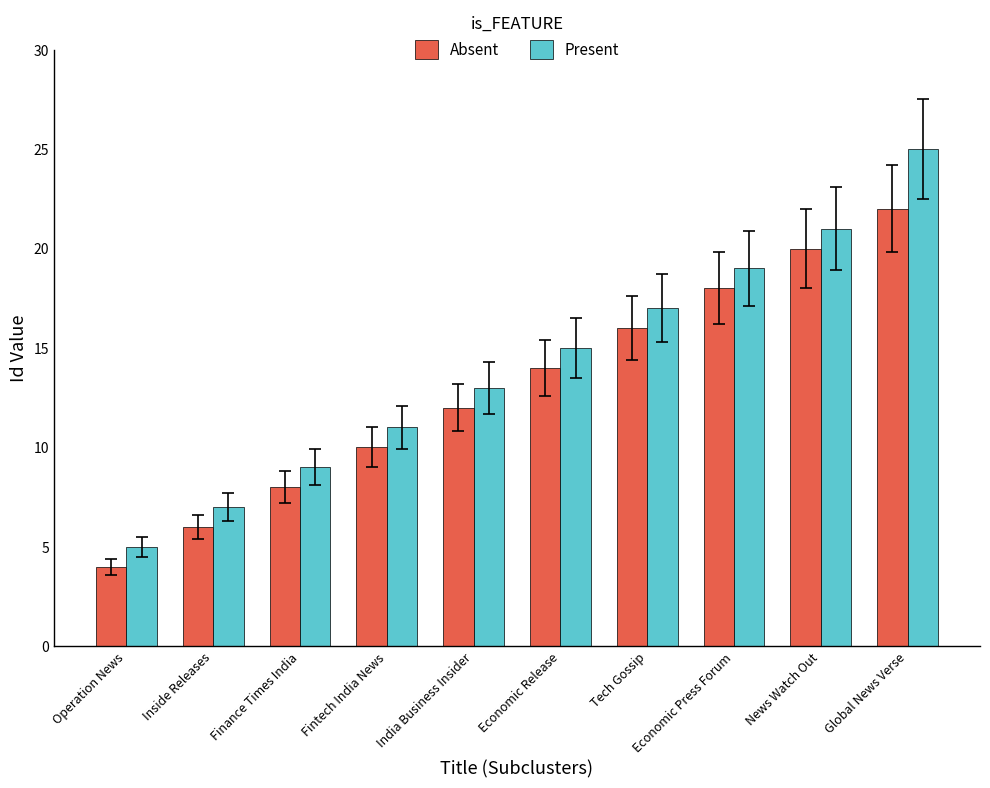

How many Absent values are between 8 and 18?

6